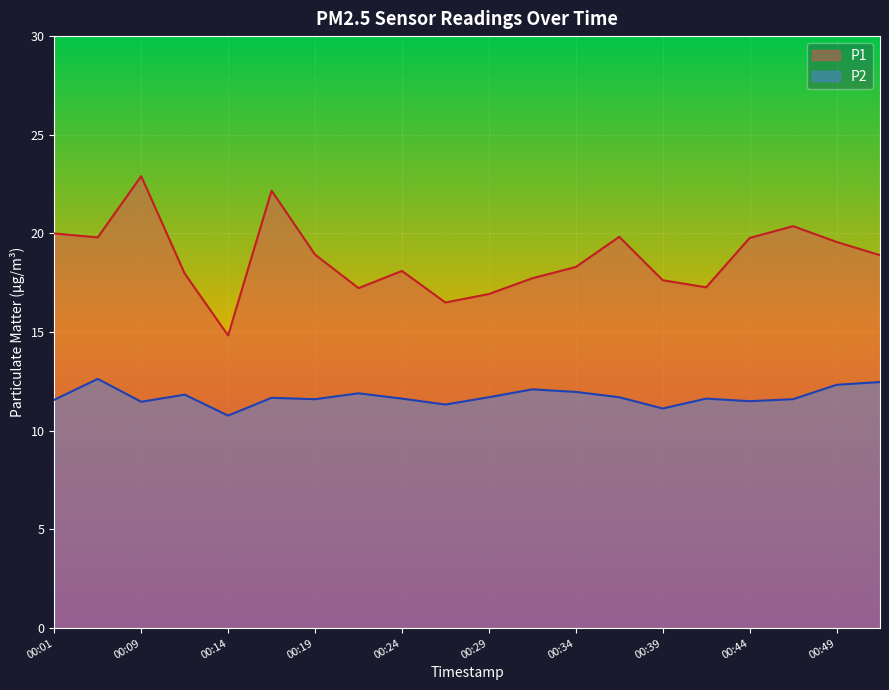

Does the chart display data point markers on the line(s)?

No